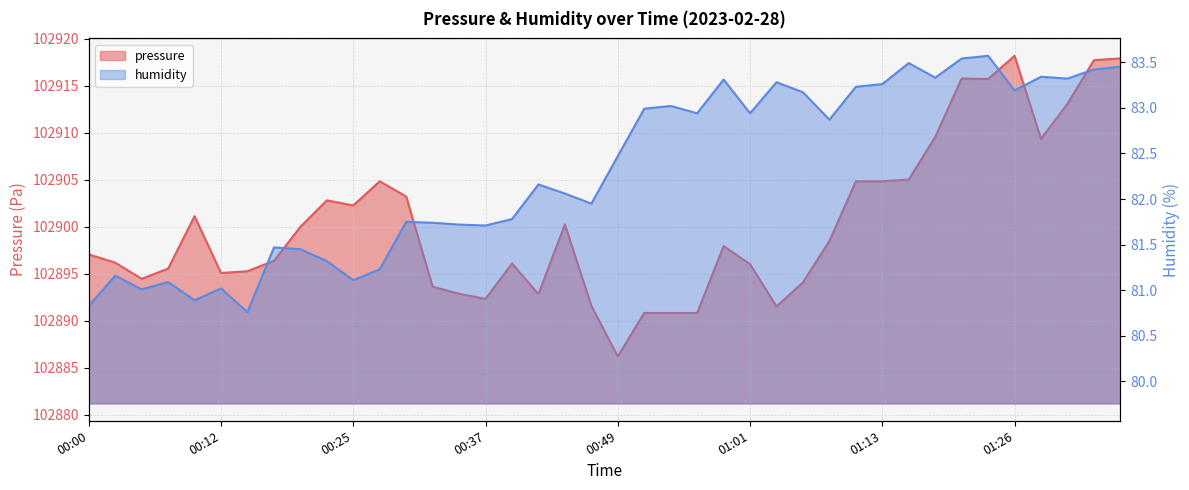

What is the difference between the maximum and second lowest values in the pressure series?

27.4